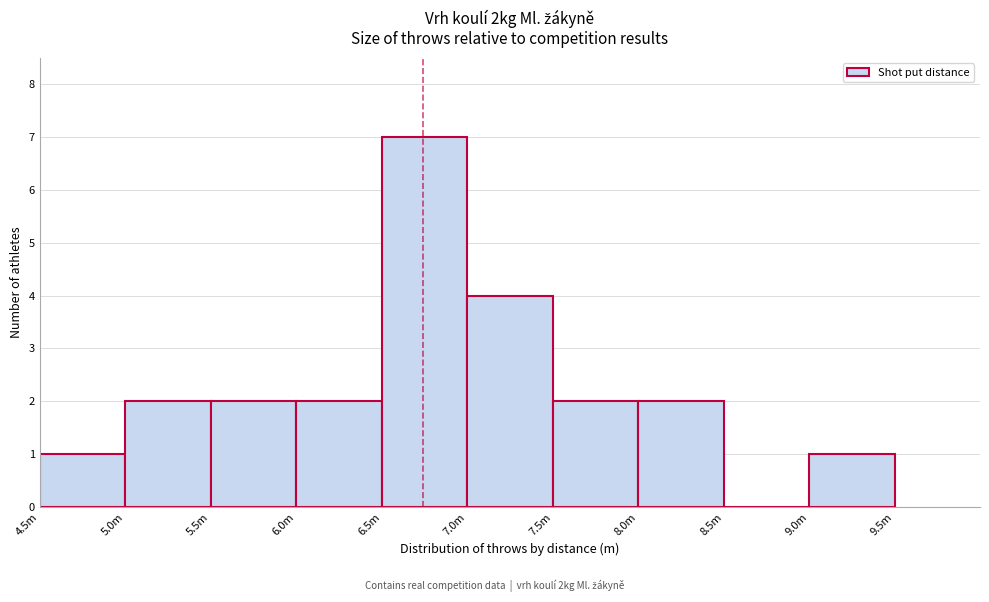

Reading left to right, list all the values displayed in this chart.

4.5m=1	5.0m=2	5.5m=2	6.0m=2	6.5m=7	7.0m=4	7.5m=2	8.0m=2	8.5m=0	9.0m=1